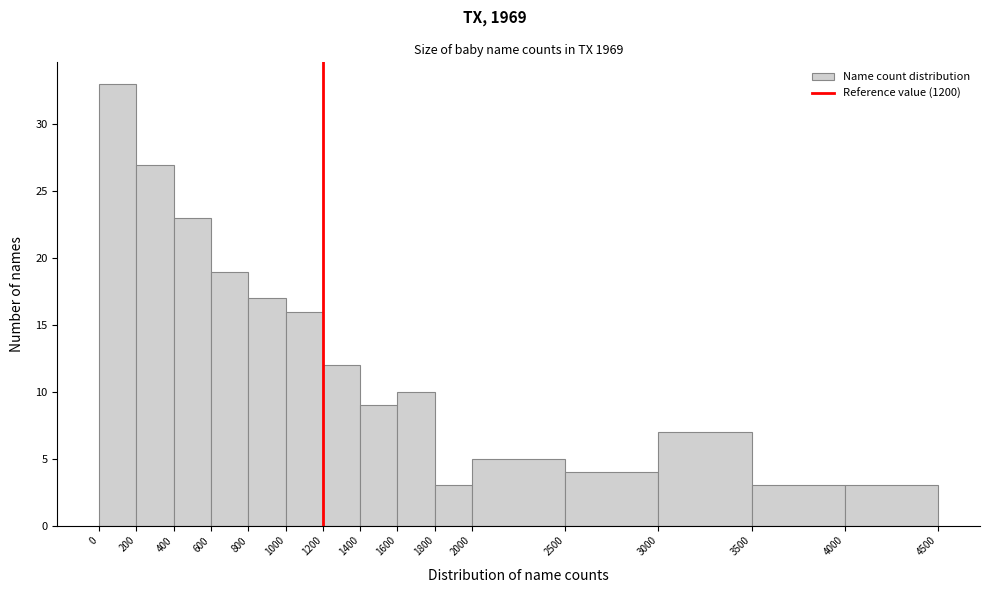

Reading left to right, list every bar in this chart as the range it spans on the x-axis followed by its height. The values are not printed on the chart, so give them approximately, as read against the axis.

0 to 200: 33
200 to 400: 27
400 to 600: 23
600 to 800: 19
800 to 1000: 17
1000 to 1200: 16
1200 to 1400: 12
1400 to 1600: 9
1600 to 1800: 10
1800 to 2000: 3
2000 to 2500: 5
2500 to 3000: 4
3000 to 3500: 7
3500 to 4000: 3
4000 to 4500: 3